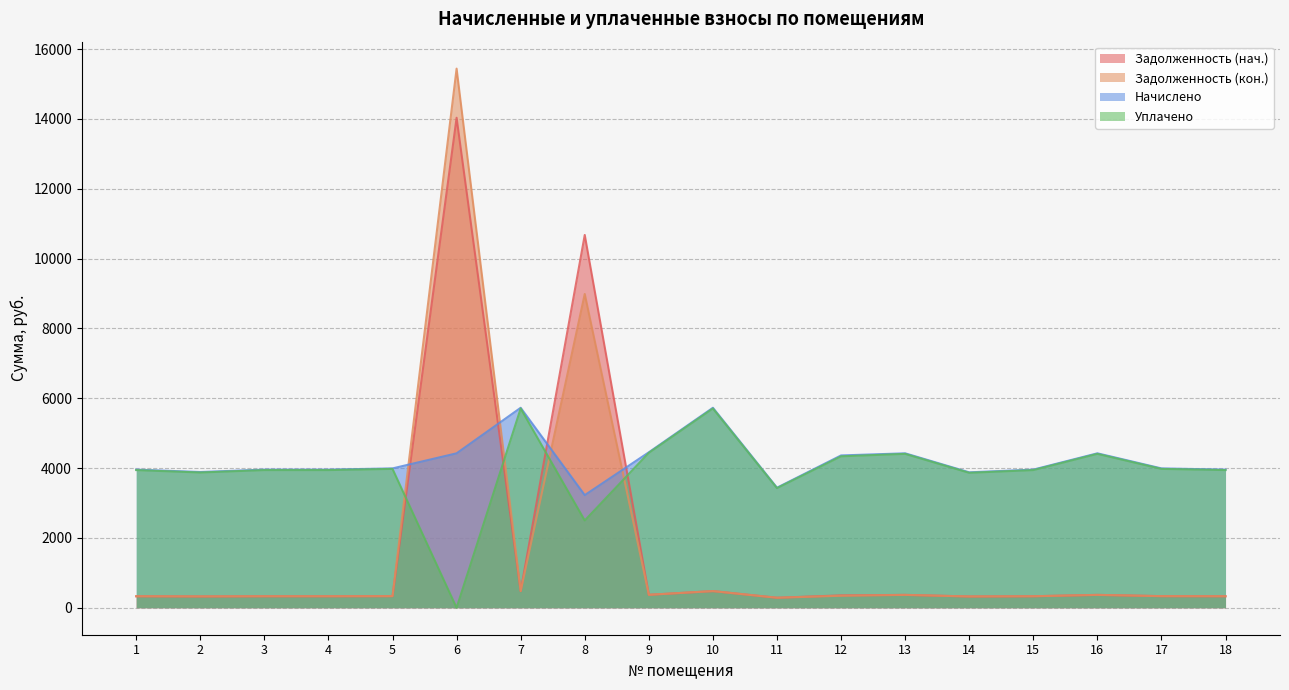

Between 13 and 10, which is larger?

10